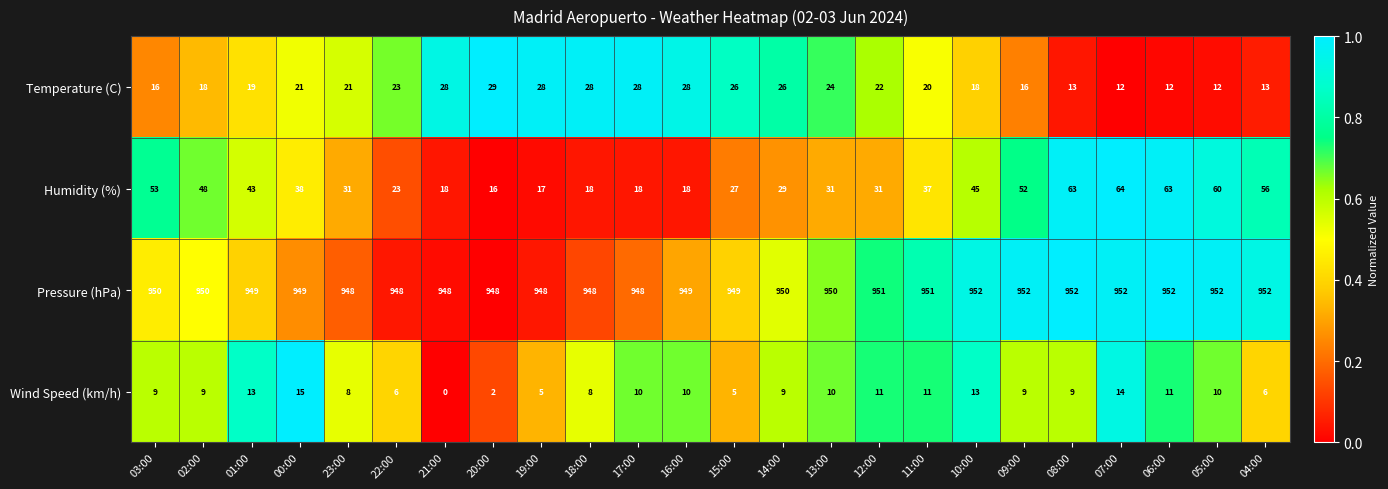

The Pressure (hPa) series shows 948 at 22:00. True or false?

True